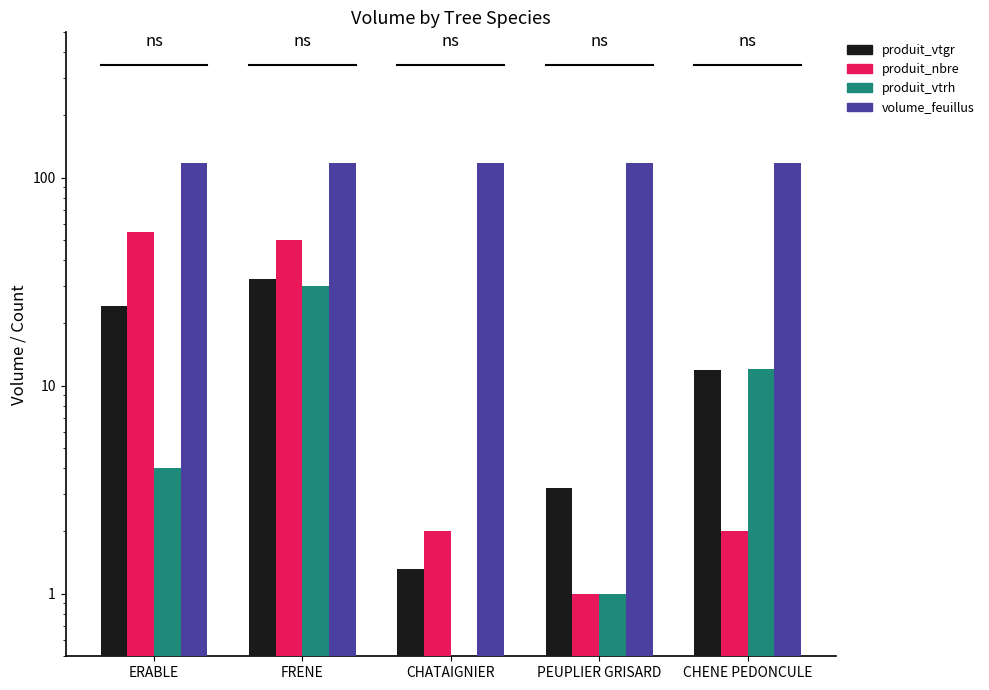

Reading left to right, extract all data points from this chart.

produit_vtgr: 24.3	32.7	1.3	3.2	11.9
produit_nbre: 55.0	50.0	2.0	1.0	2.0
produit_vtrh: 4.0	30.0	0.0	1.0	12.0
volume_feuillus: 117.7	117.7	117.7	117.7	117.7